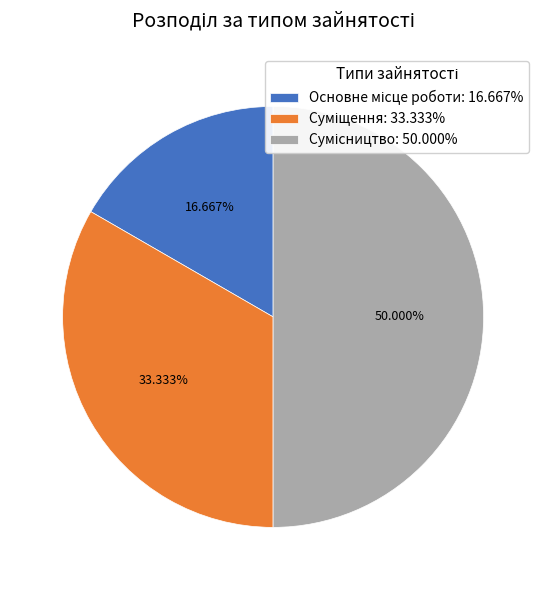

What percentage is the Основне місце роботи slice, to the nearest percent?

17%